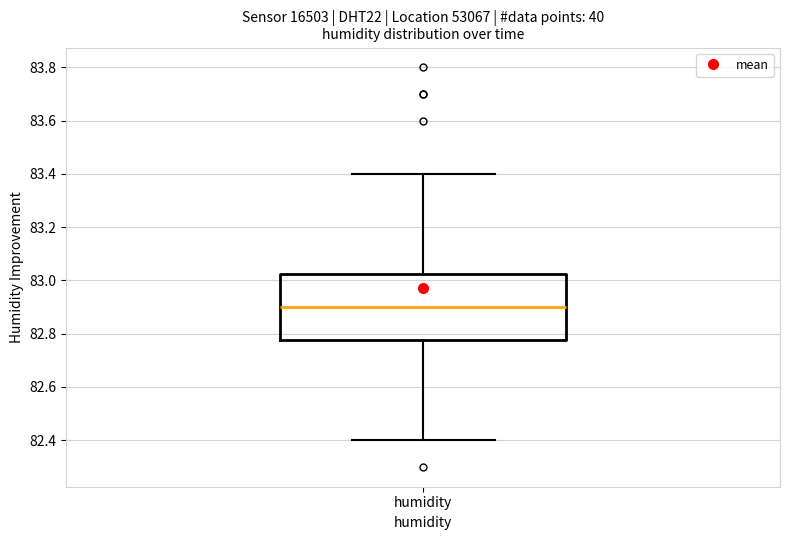

Transcribe this box plot: give where the median line is, the range the box spans, and where the two whiskers end, as read against the y-axis. The values are not printed on the chart, so give them approximately, as read against the axis.

median 82.90, box 82.78 to 83.02, whiskers 82.40 to 83.40